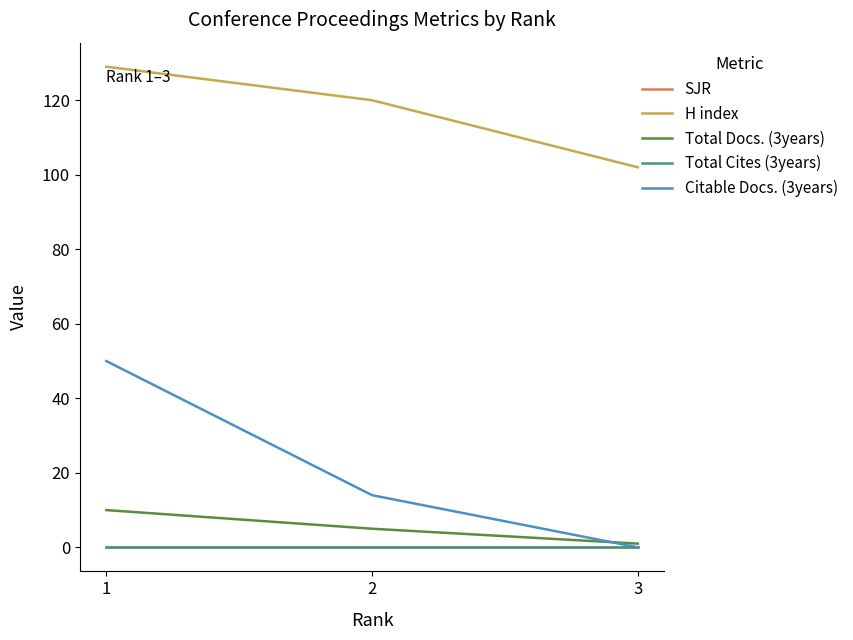

Does the chart have visible grid lines?

No